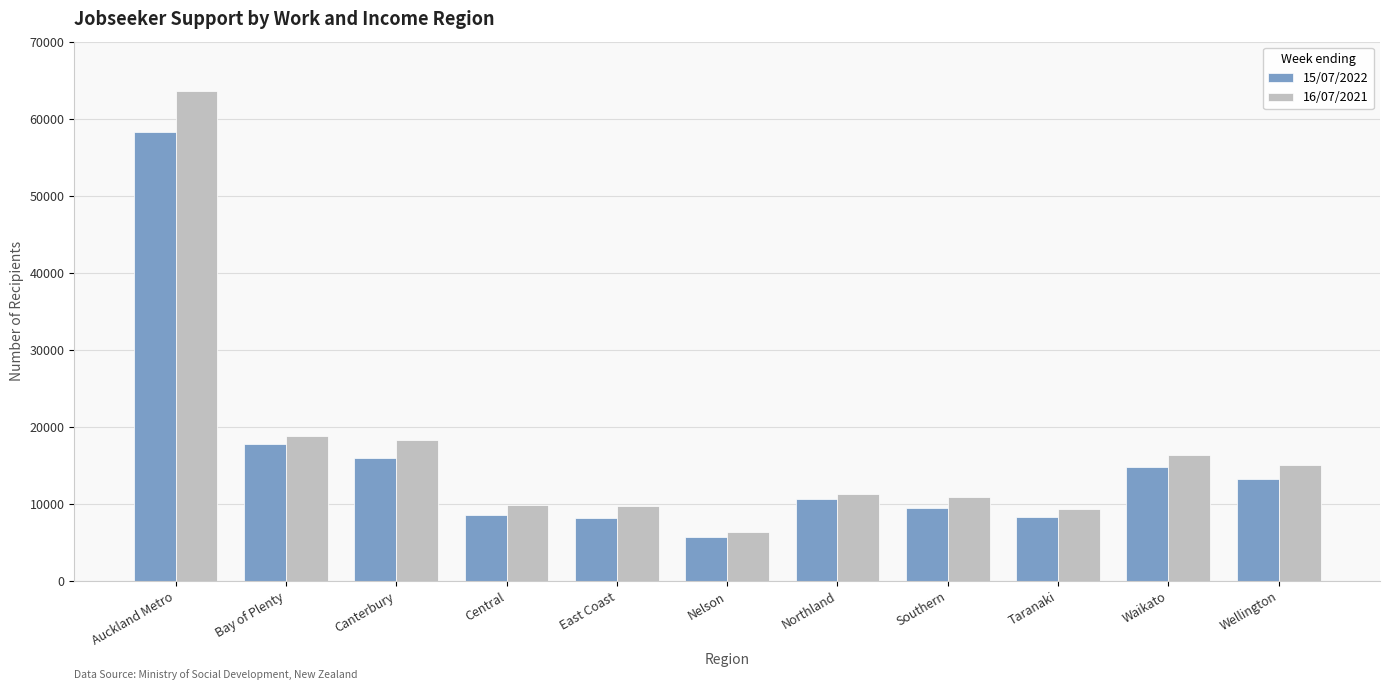

What is the value of the 15/07/2022 bar at the 10th from the left?

14772